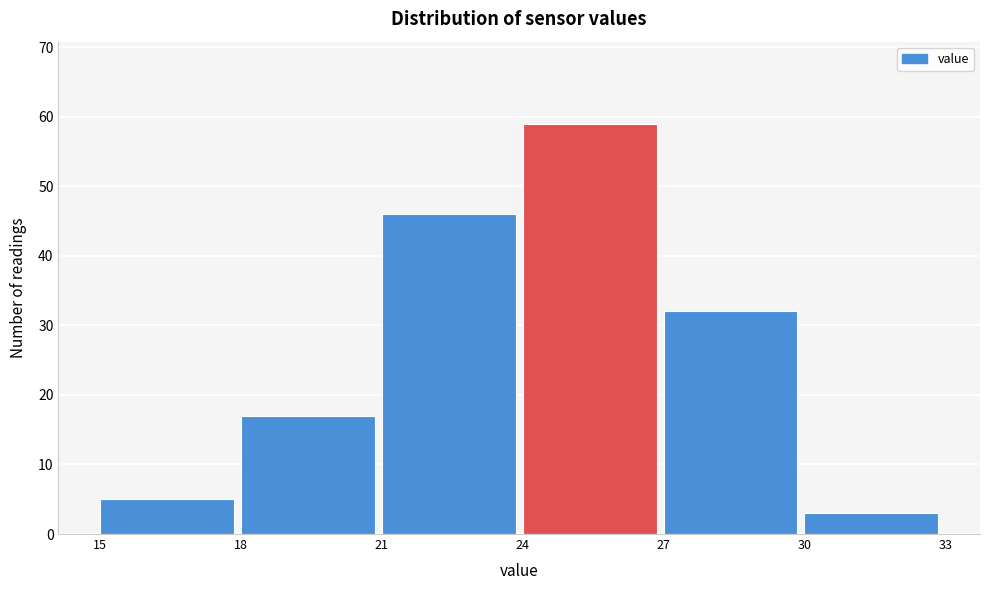

Reading left to right, list every bar in this chart as the range it spans on the x-axis followed by its height. The values are not printed on the chart, so give them approximately, as read against the axis.

15 to 18: 5
18 to 21: 17
21 to 24: 46
24 to 27: 59
27 to 30: 32
30 to 33: 3